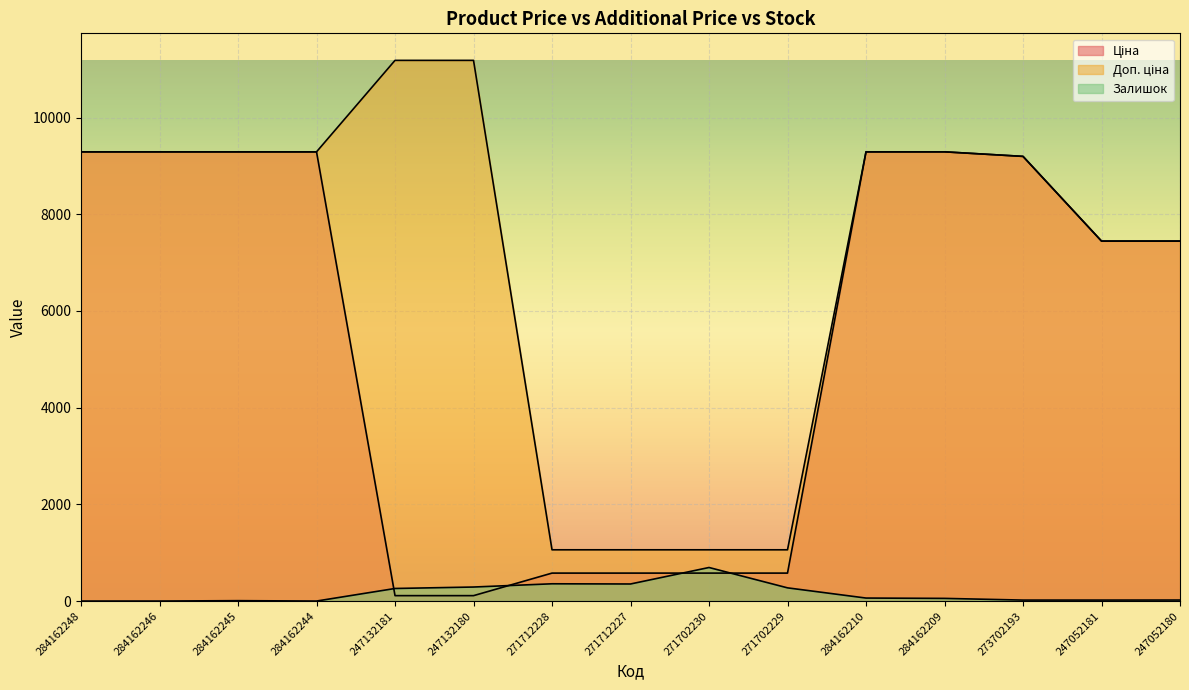

Which series has the widest spread of values?

Доп. ціна